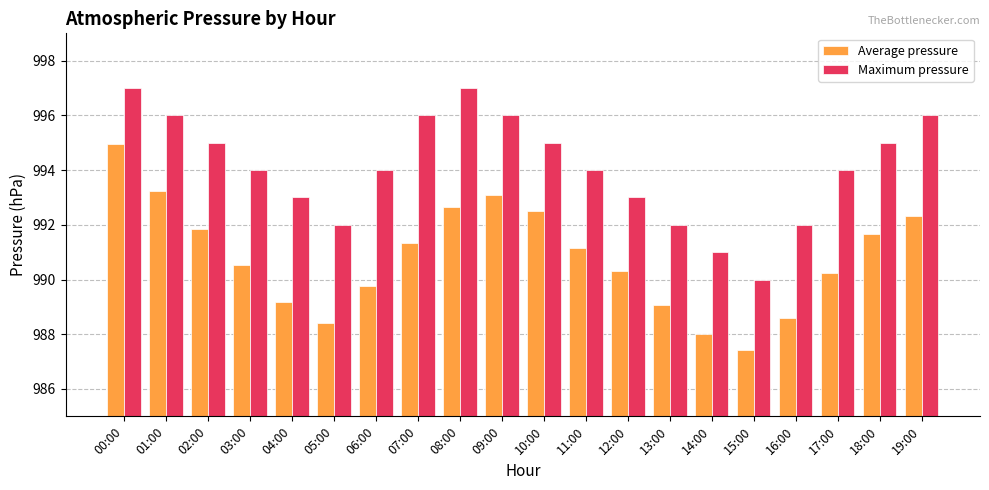

The Average pressure series shows 638.9 at 15:00. True or false?

False